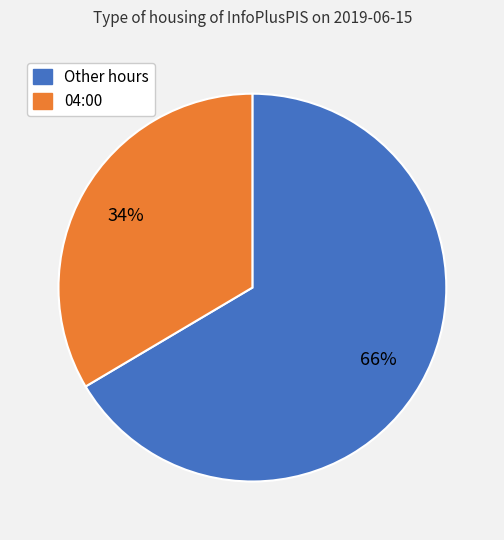

To the nearest percent, what is the average slice percentage?

50%